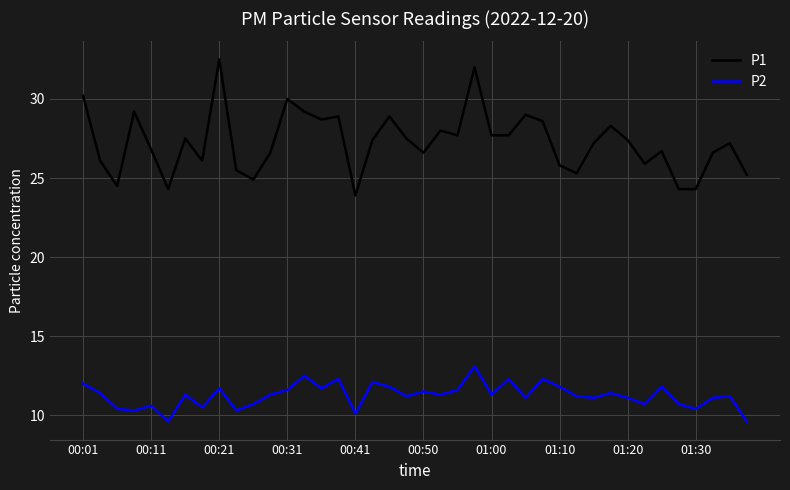

What is the maximum value for P2?

13.1